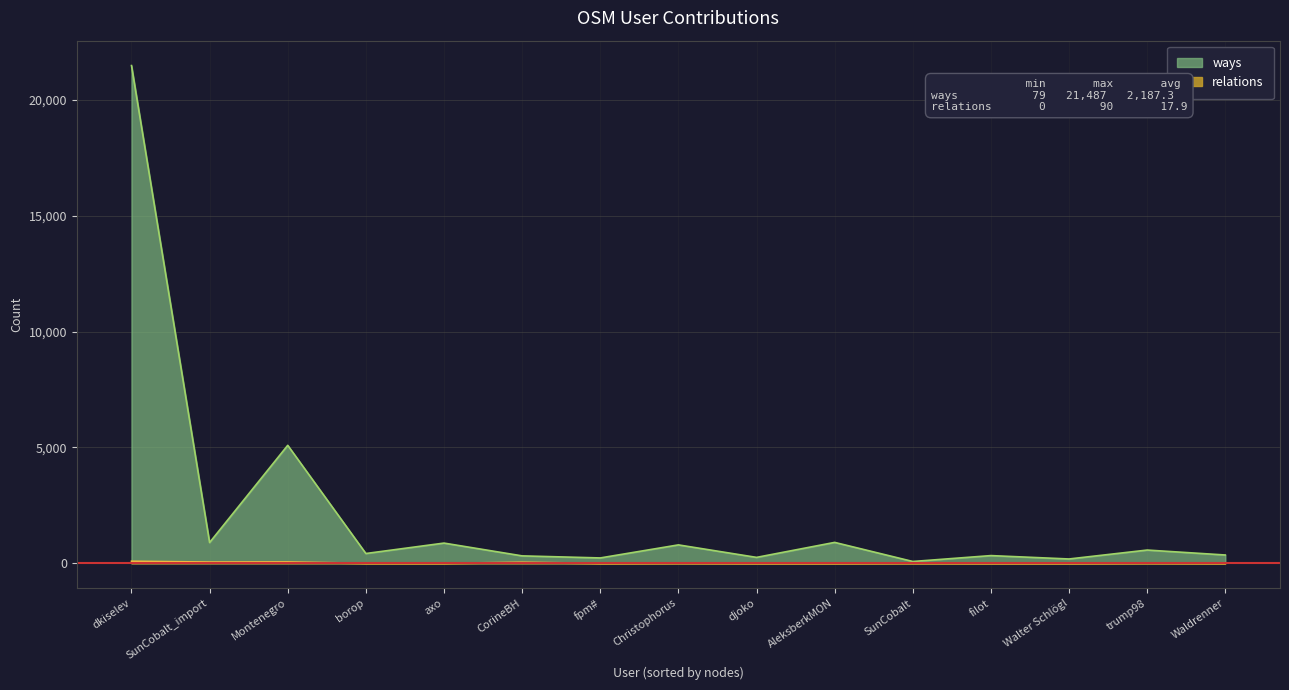

True or false: ways and relations intersect in this chart.

False